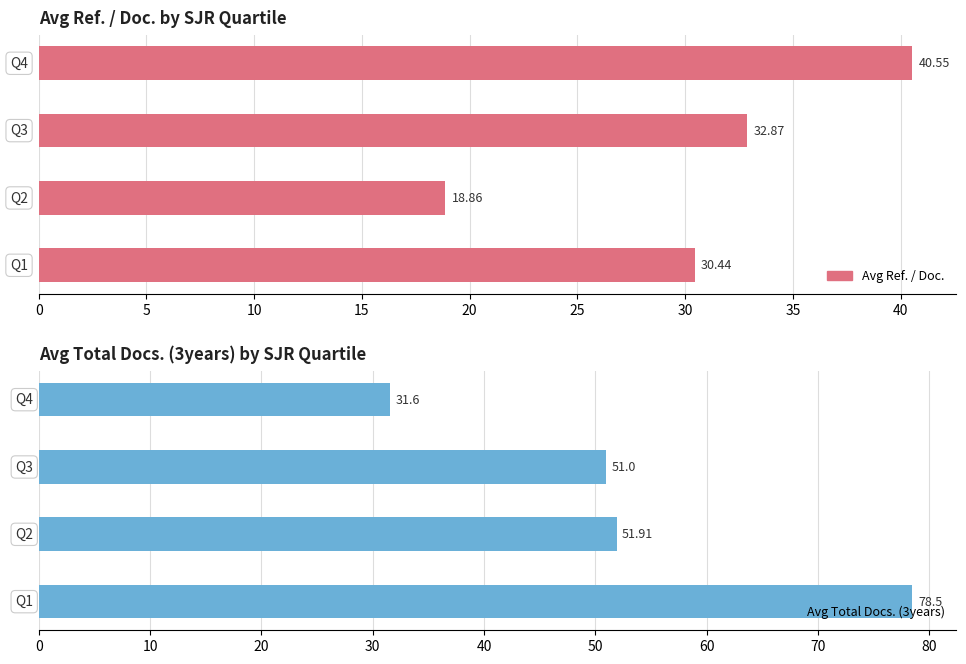

Rank the series by their average value, from highest to lowest.

Avg Total Docs. (3years), Avg Ref. / Doc.